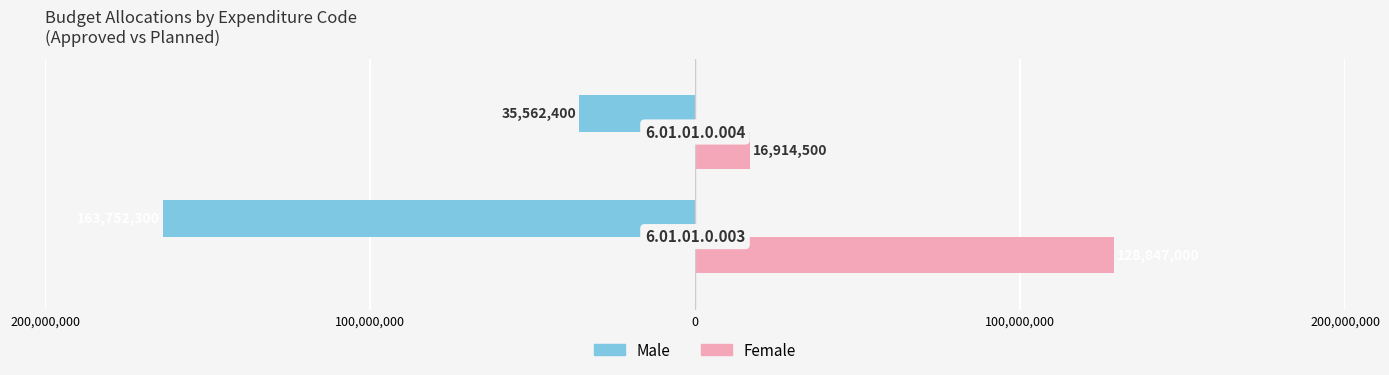

What are all the series names shown in the legend?

Male, Female